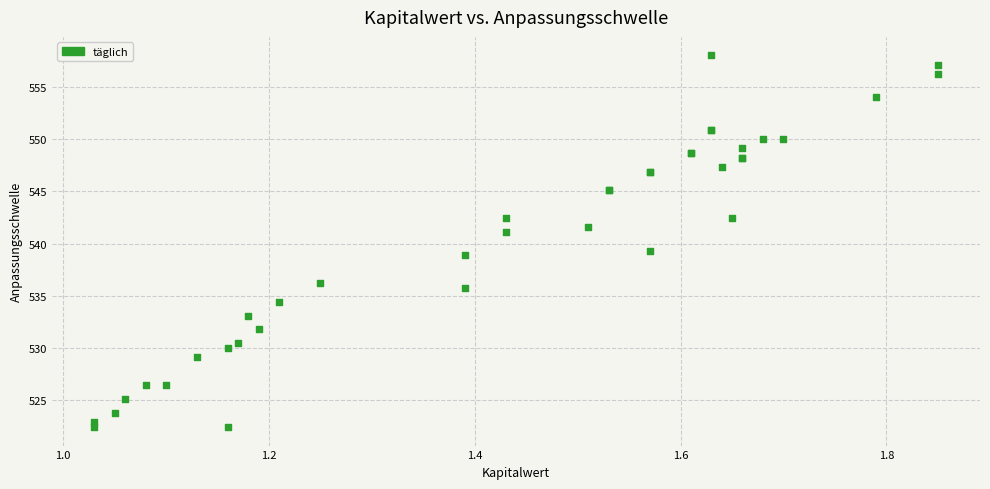

What Y value in the scatter plot is closest to 540?

539.3